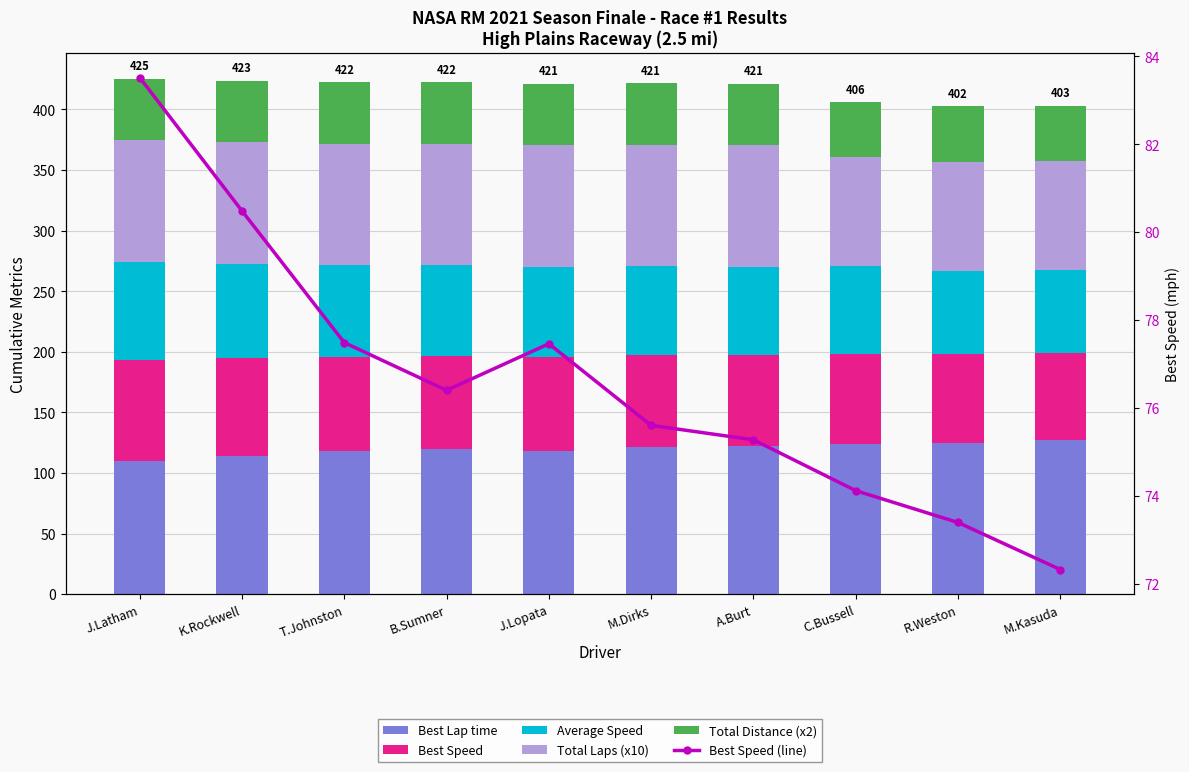

Is the value of Average Speed at M.Kasuda greater than the value of Total Laps (x10) at A.Burt?

No